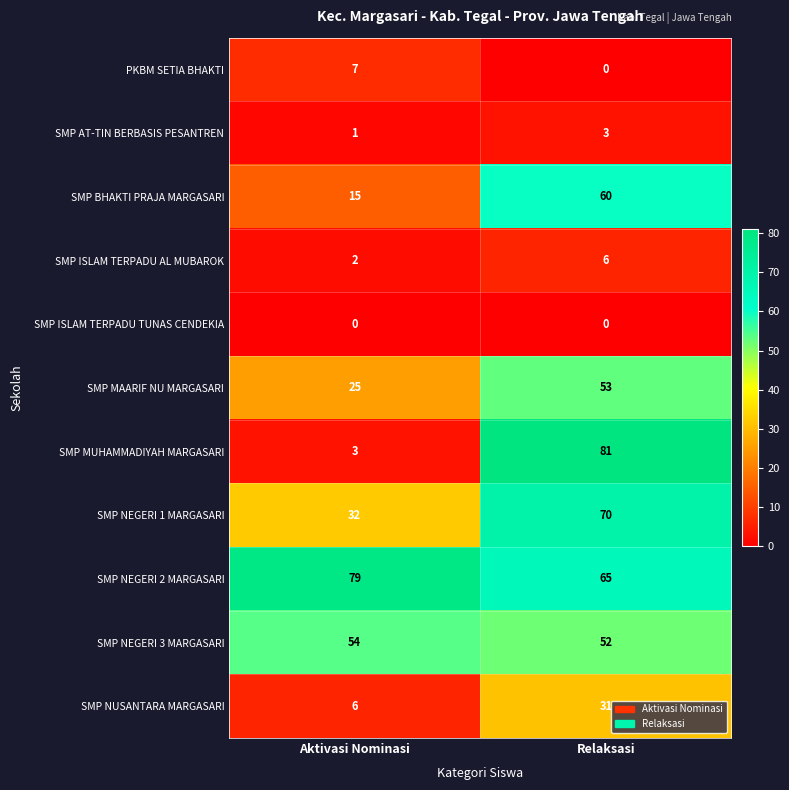

Count the number of data series in this chart.

11